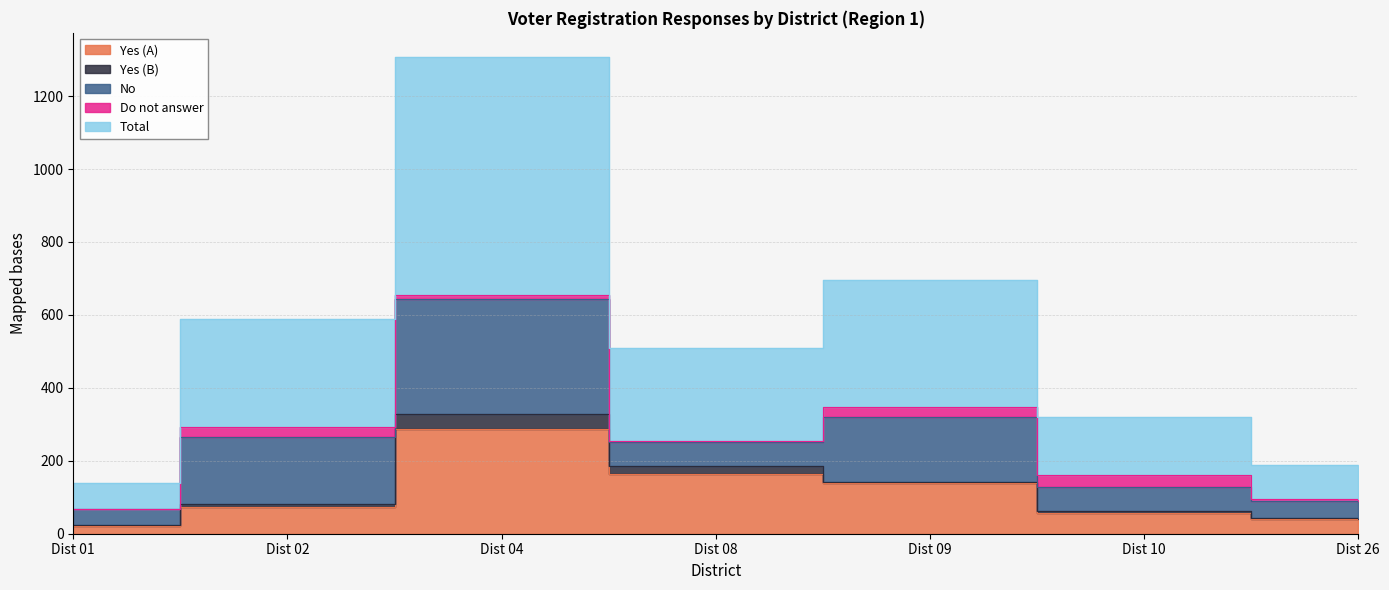

In Total, how many points are higher than both neighbors (excluding endpoints)?

2